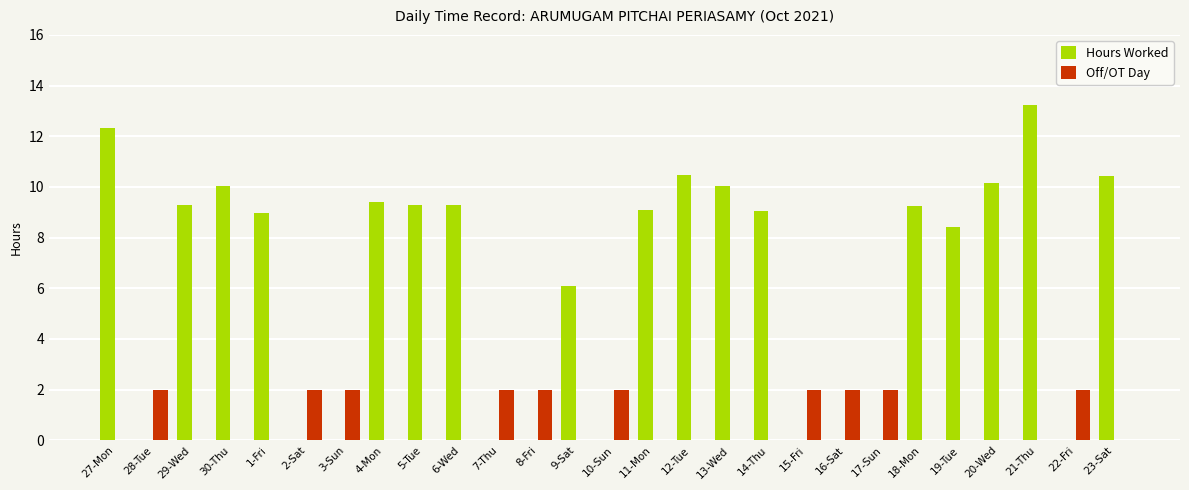

What is the sum of all Off/OT Day values?

20.0